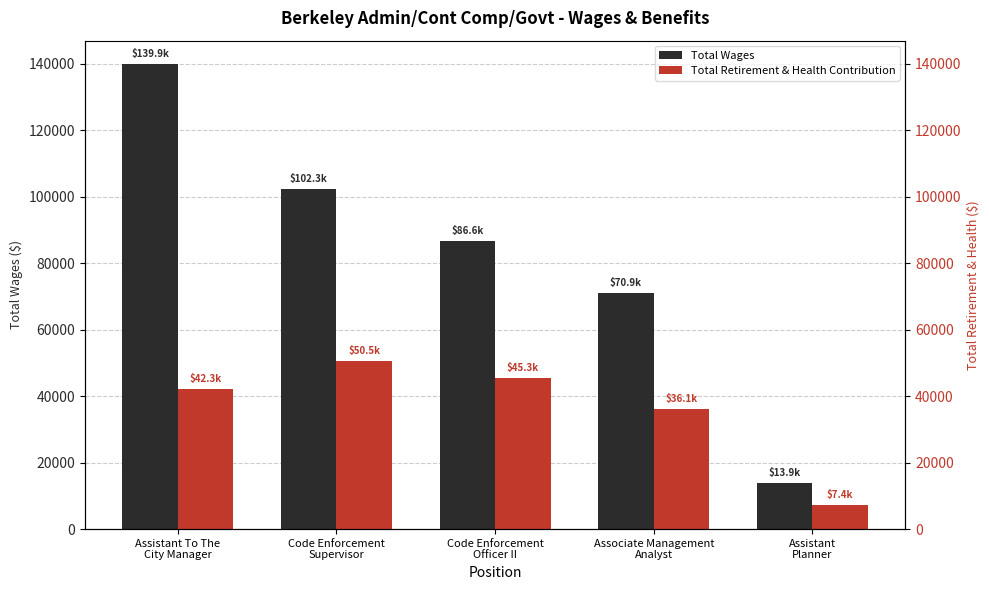

List the series in order of their overall mean, highest first.

Total Wages, Total Retirement & Health Contribution